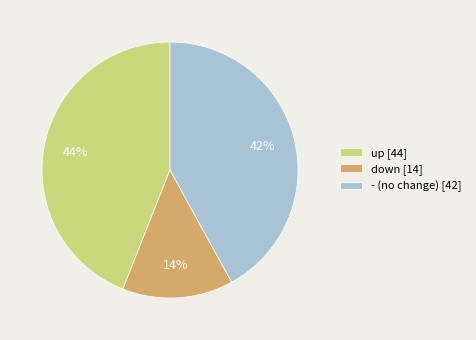

How many slices are in this pie chart?

3